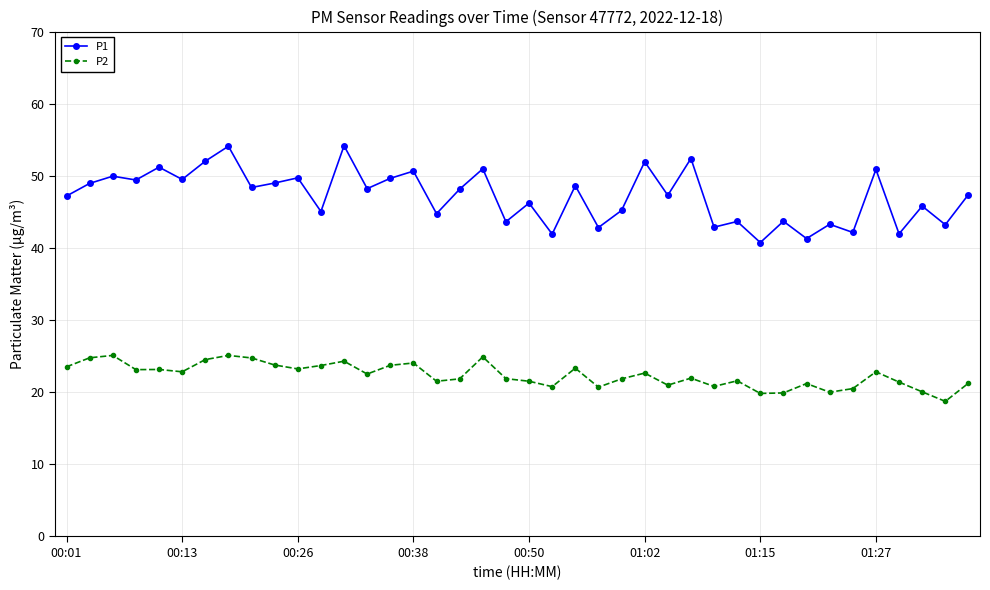

Which series has the widest spread of values?

P1